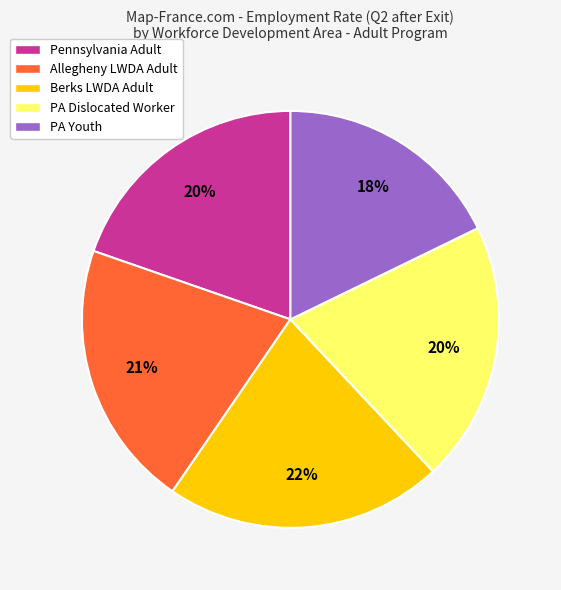

True or false: PA Youth accounts for 28% of the total.

False